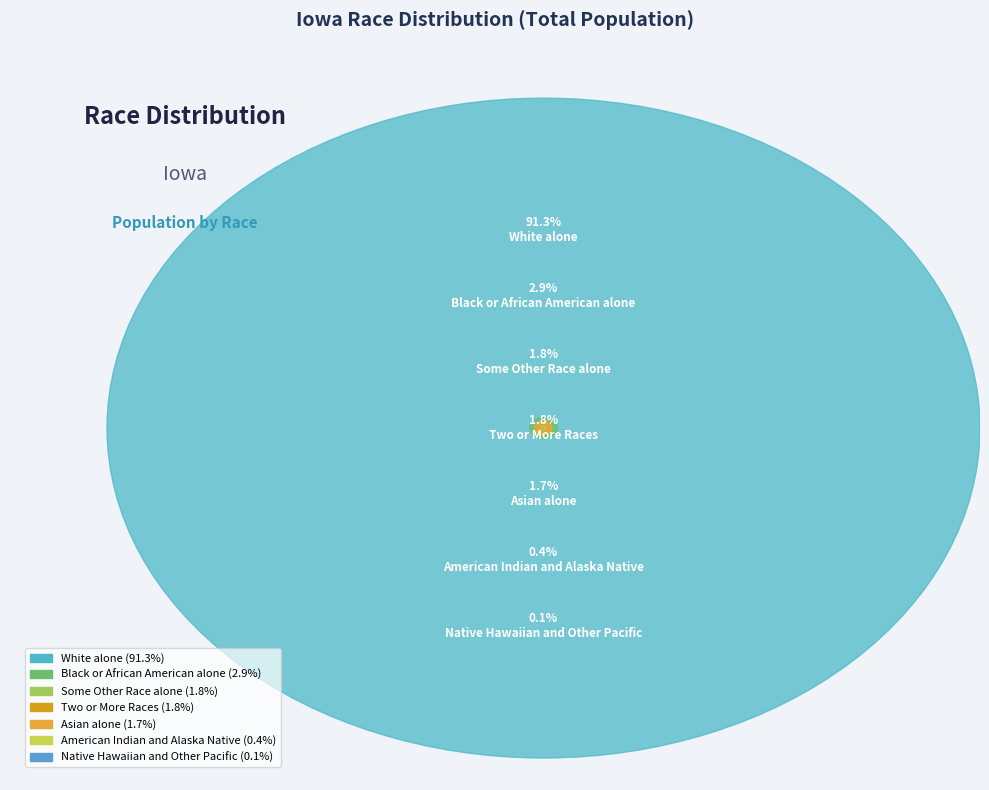

Between Some Other Race alone and White alone, which is larger?

White alone